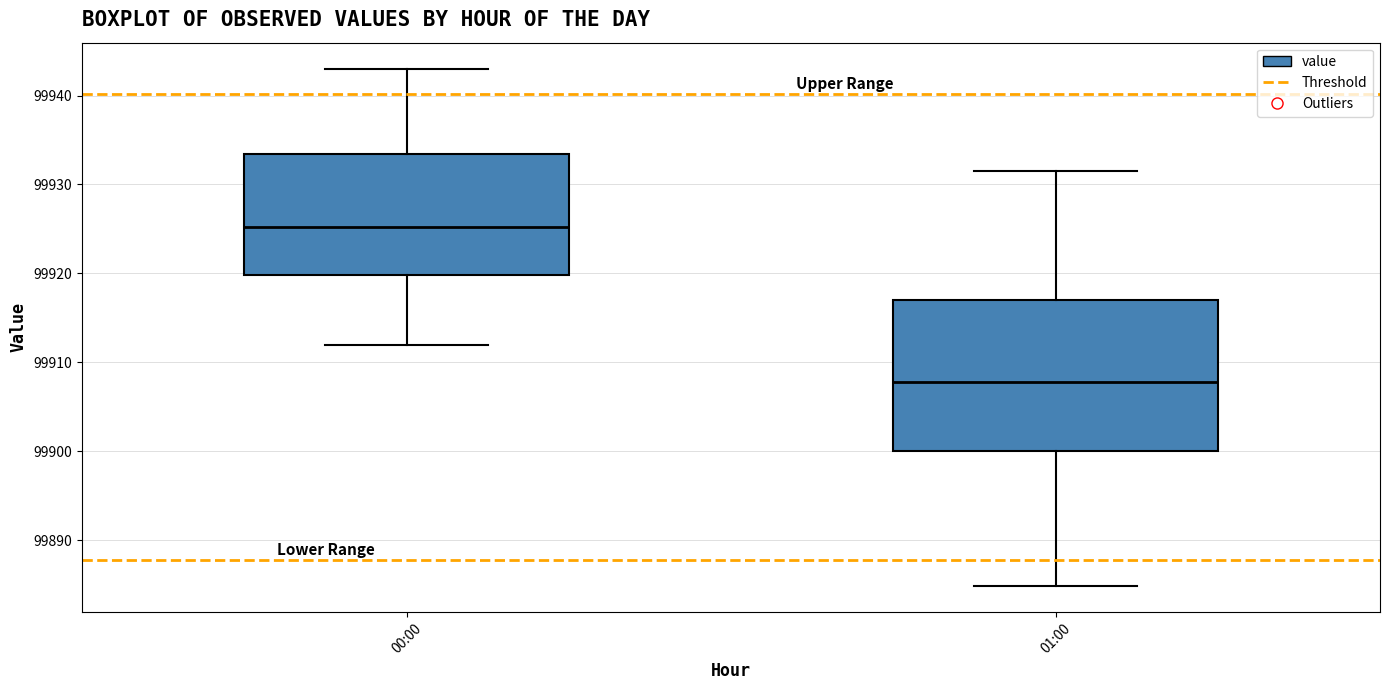

Which box is the tallest, from its lower edge to its upper edge?

01:00